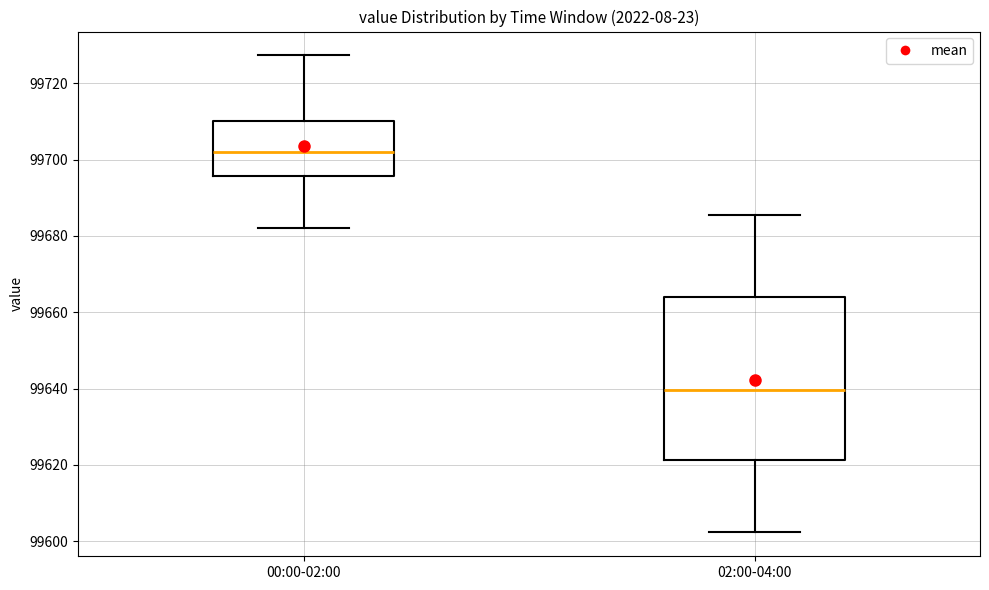

Which box's median line is the highest?

00:00-02:00